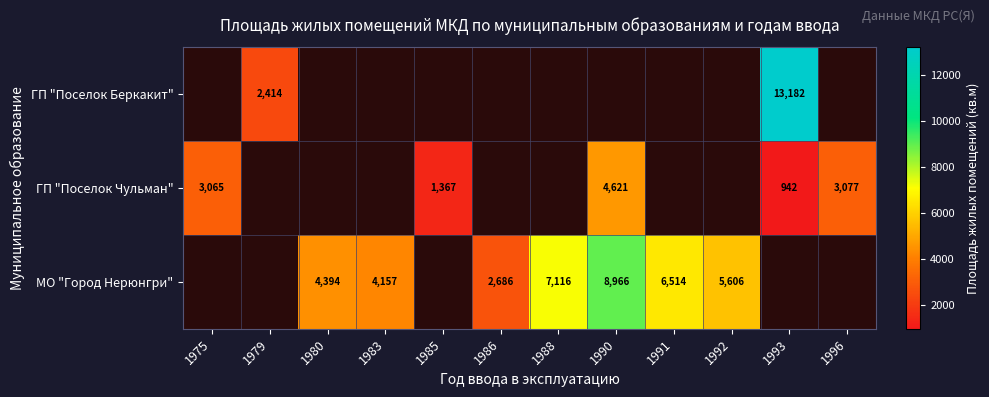

What is the sum of the МО "Город Нерюнгри" values at 1986 and 1980?

7080